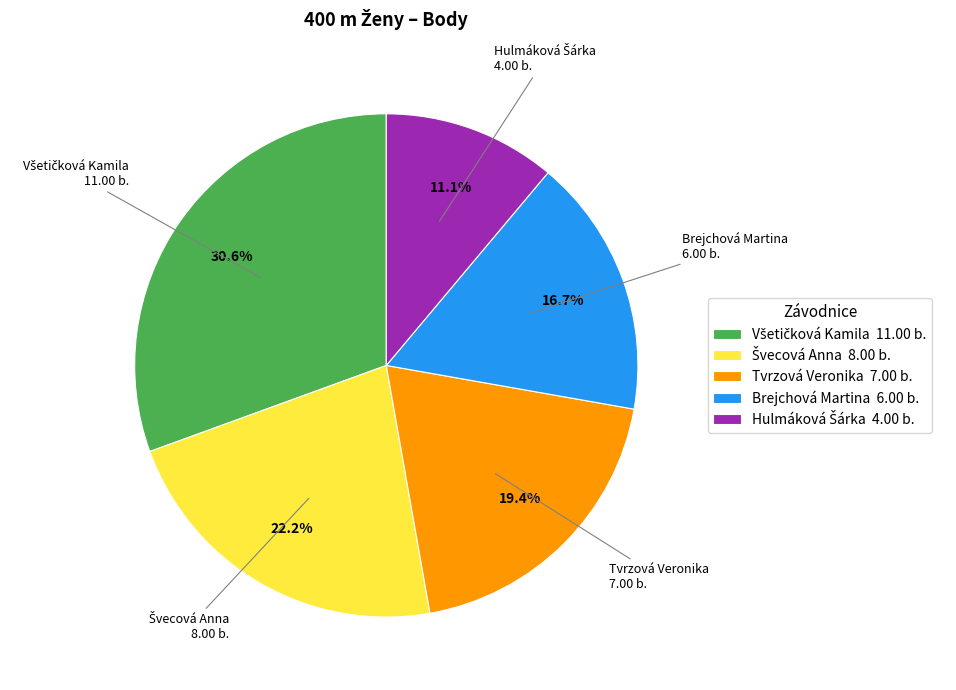

How much of the chart is everything except Brejchová Martina 6.00 b.?

83.3%